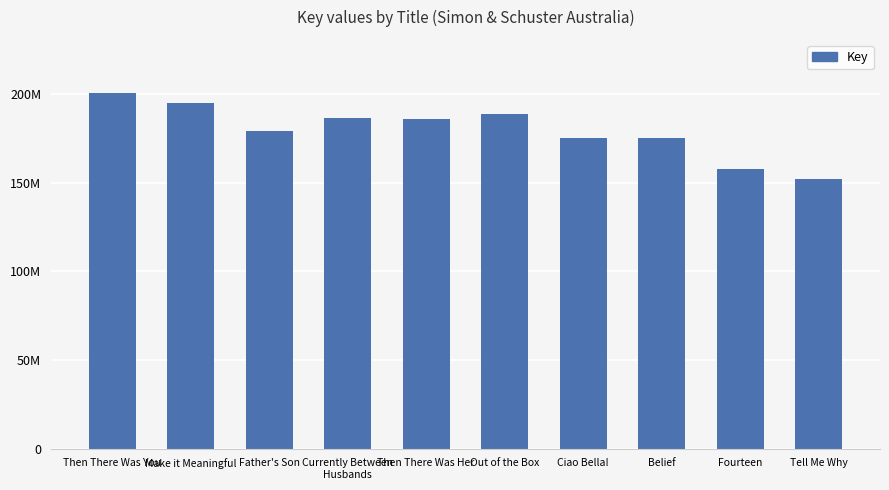

At which category does the chart reach its peak across all series?

Then There Was You